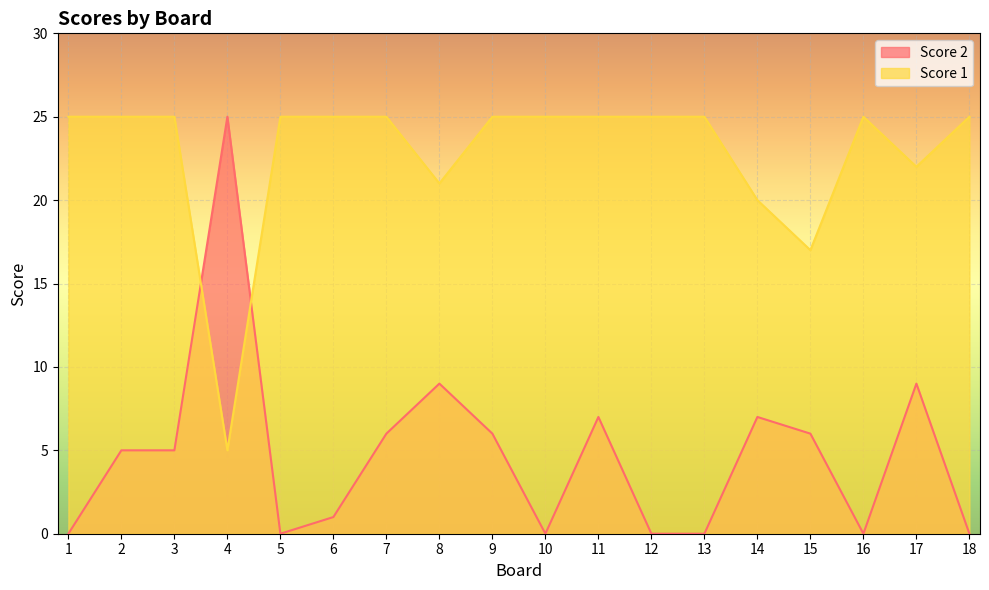

The Score 2 series shows 13 at 1. True or false?

False